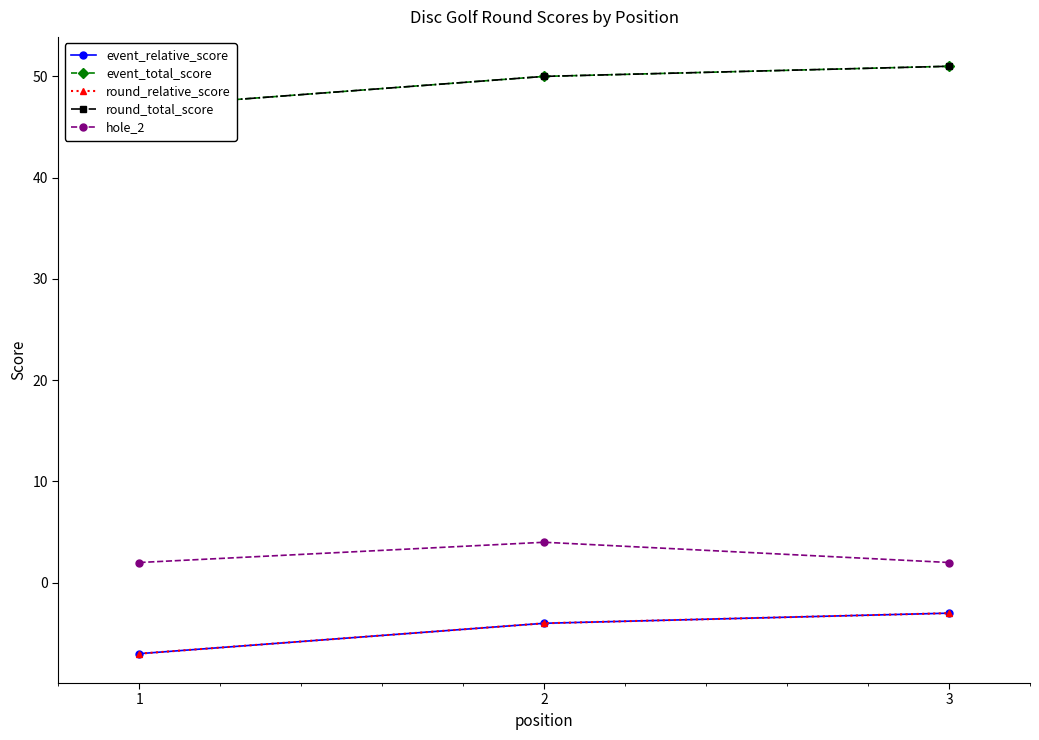

What is the value of the round_relative_score point at the 2nd from the left?

-4